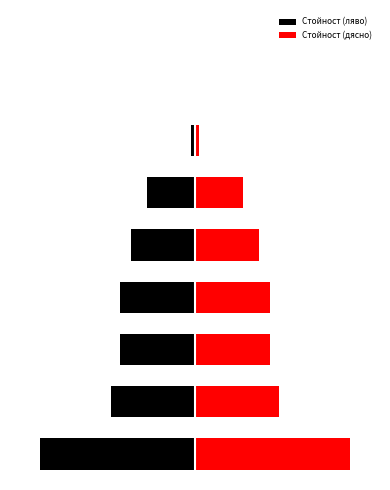

What is the sum of all Стойност (ляво) values?

-2.7